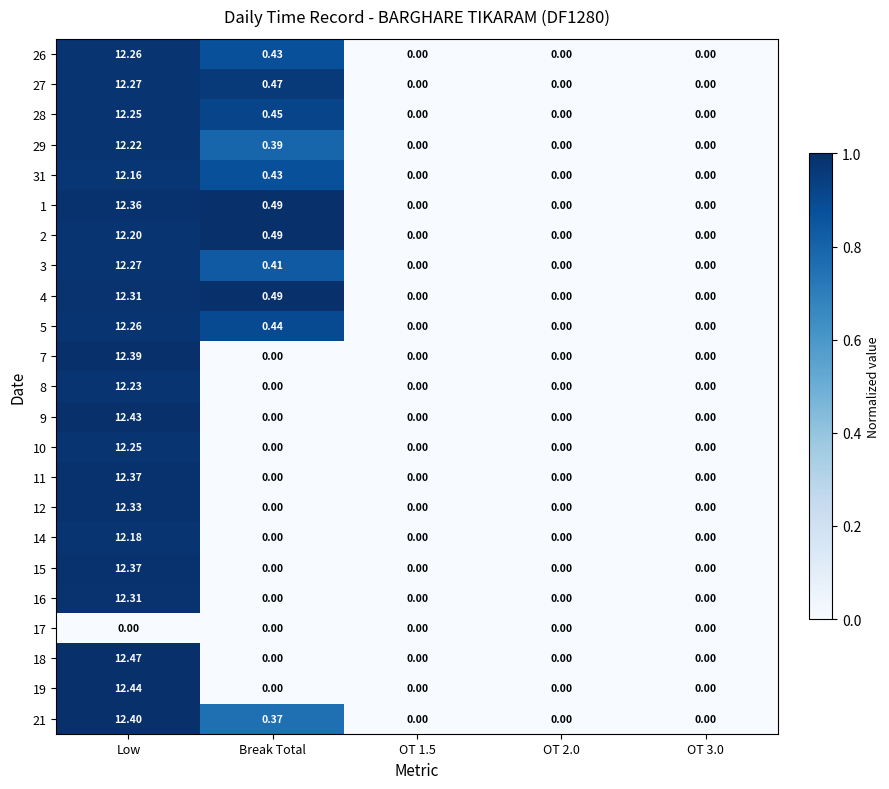

At which label does 8 reach its peak?

Low